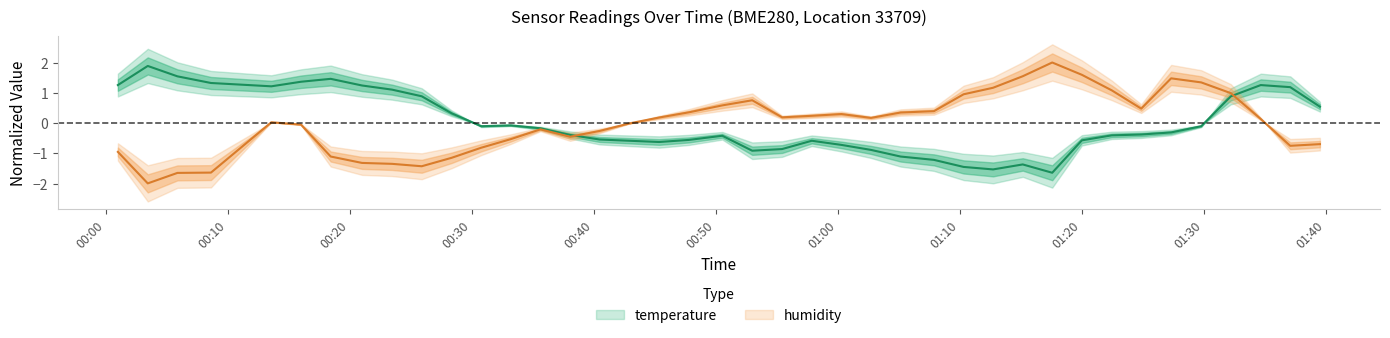

Where is the first local minimum for humidity?

2022-11-03T00:03:25